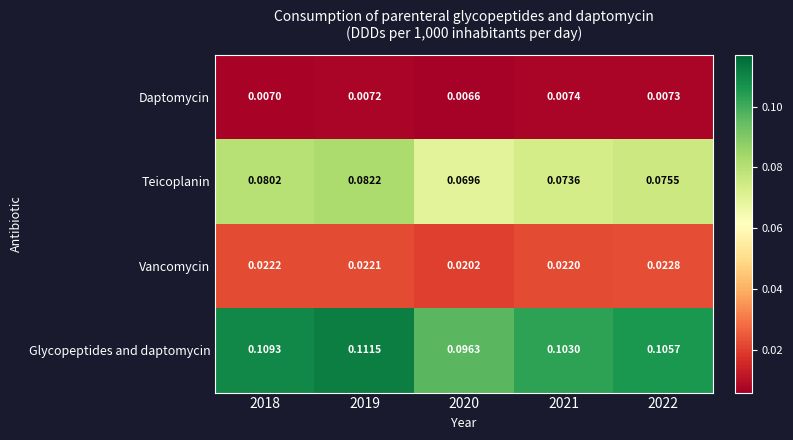

Which series has the largest total across all categories?

Glycopeptides and daptomycin